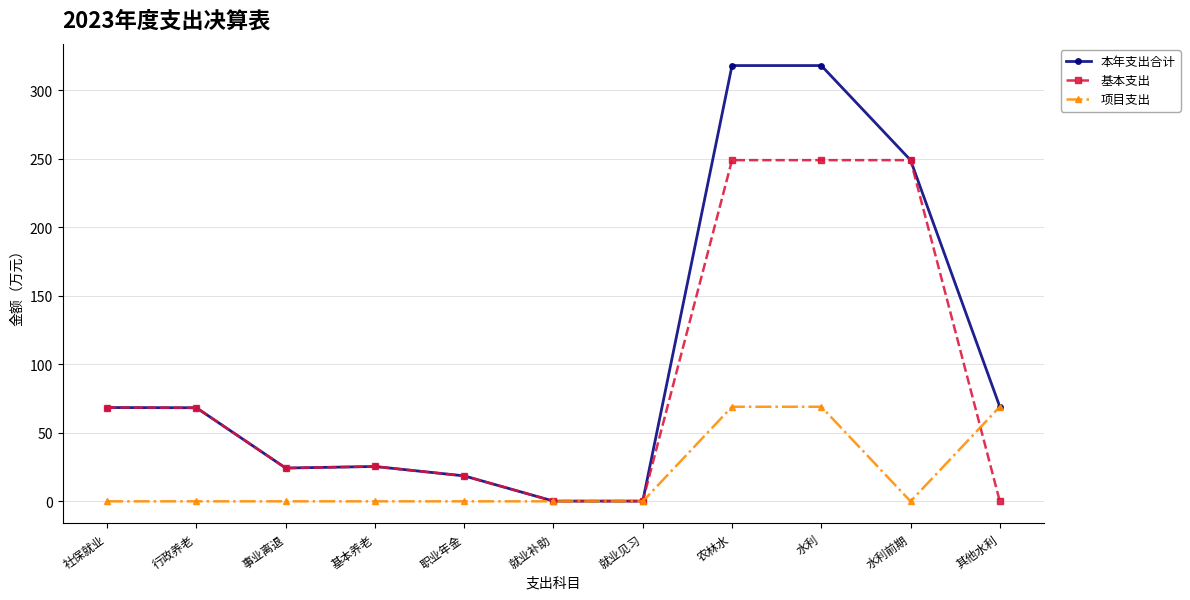

True or false: 基本支出 has more than 0 interior local peaks.

True